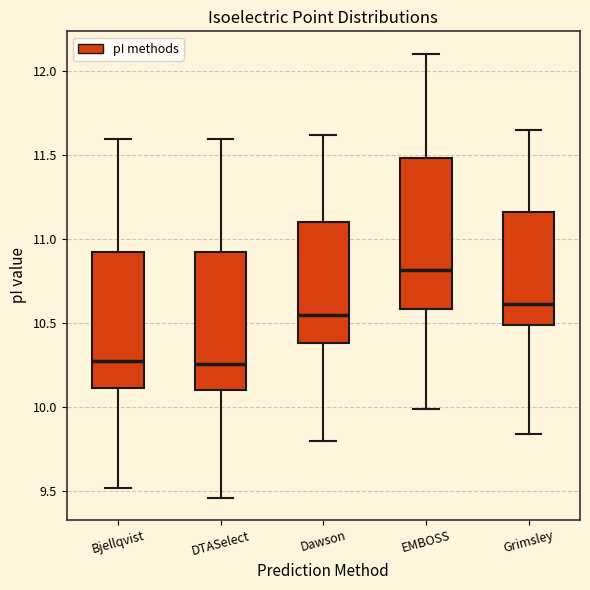

Reading left to right, transcribe this box plot: for each box, give where its median line is, the range the box spans, and where its two whiskers end, as read against the y-axis. The values are not printed on the chart, so give them approximately, as read against the axis.

Bjellqvist: median 10.25, box 10.10 to 10.90, whiskers 9.50 to 11.60
DTASelect: median 10.25, box 10.10 to 10.90, whiskers 9.45 to 11.60
Dawson: median 10.55, box 10.40 to 11.10, whiskers 9.80 to 11.60
EMBOSS: median 10.80, box 10.60 to 11.50, whiskers 10.00 to 12.10
Grimsley: median 10.60, box 10.50 to 11.15, whiskers 9.85 to 11.65